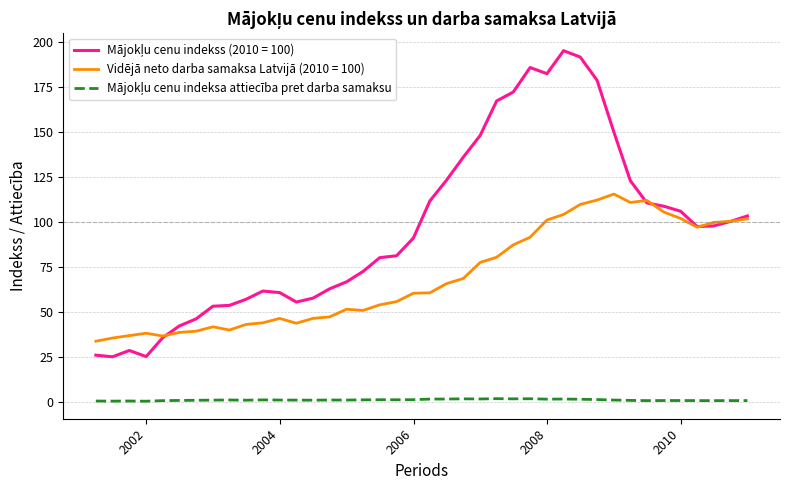

What is the minimum value for Vidējā neto darba samaksa Latvijā (2010 = 100)?

34.0